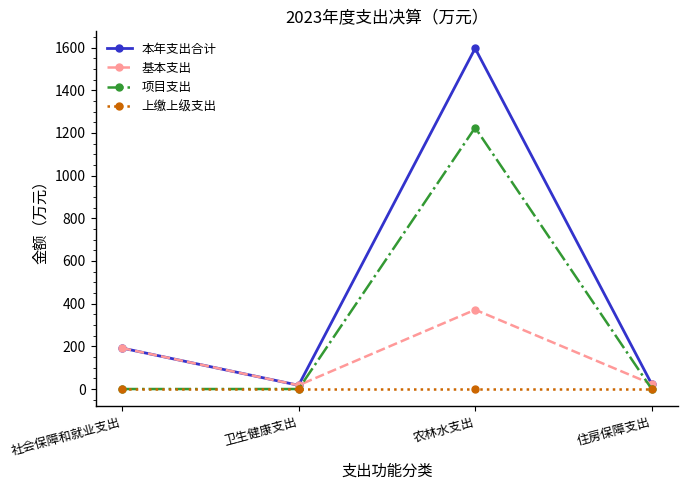

What is the maximum value shown in the chart?

1596.0